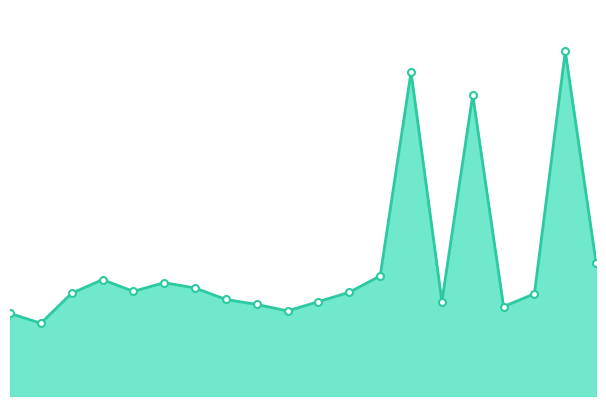

Where is the first local minimum?

00:17